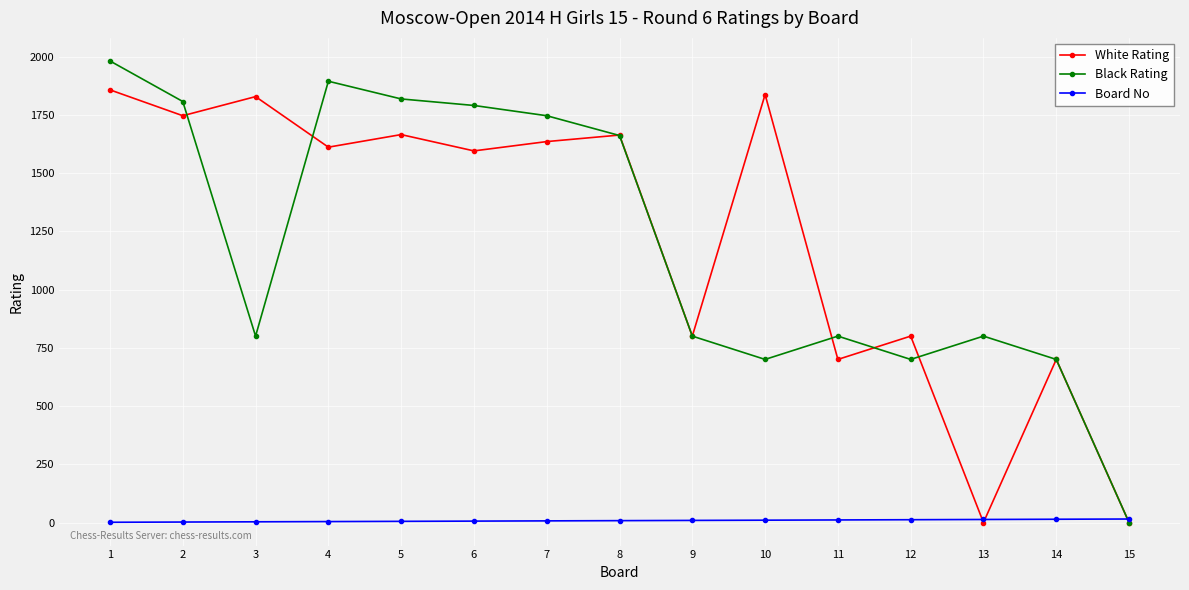

What is the difference between the highest and lowest values at 6?

1784